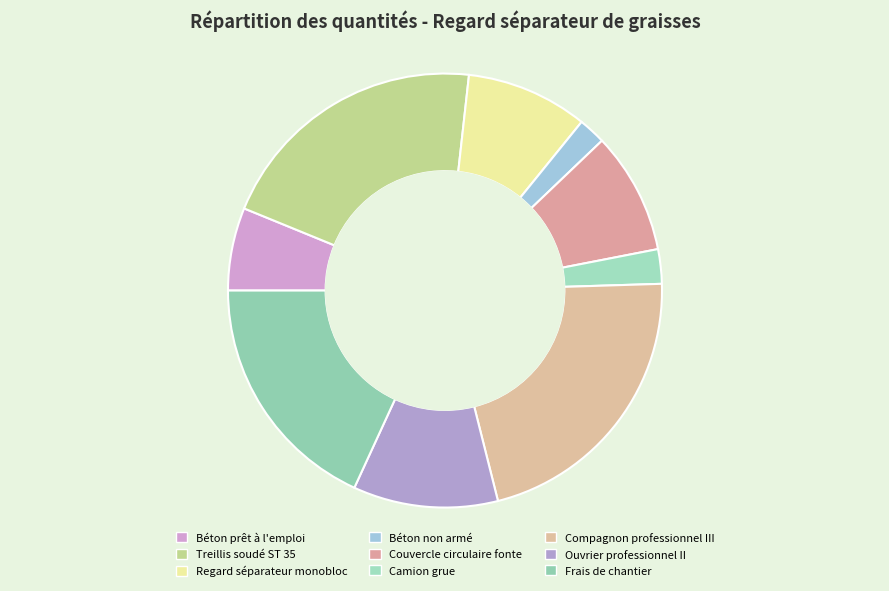

What is the ratio of the value at Regard séparateur monobloc to the value at Compagnon professionnel III?

0.4